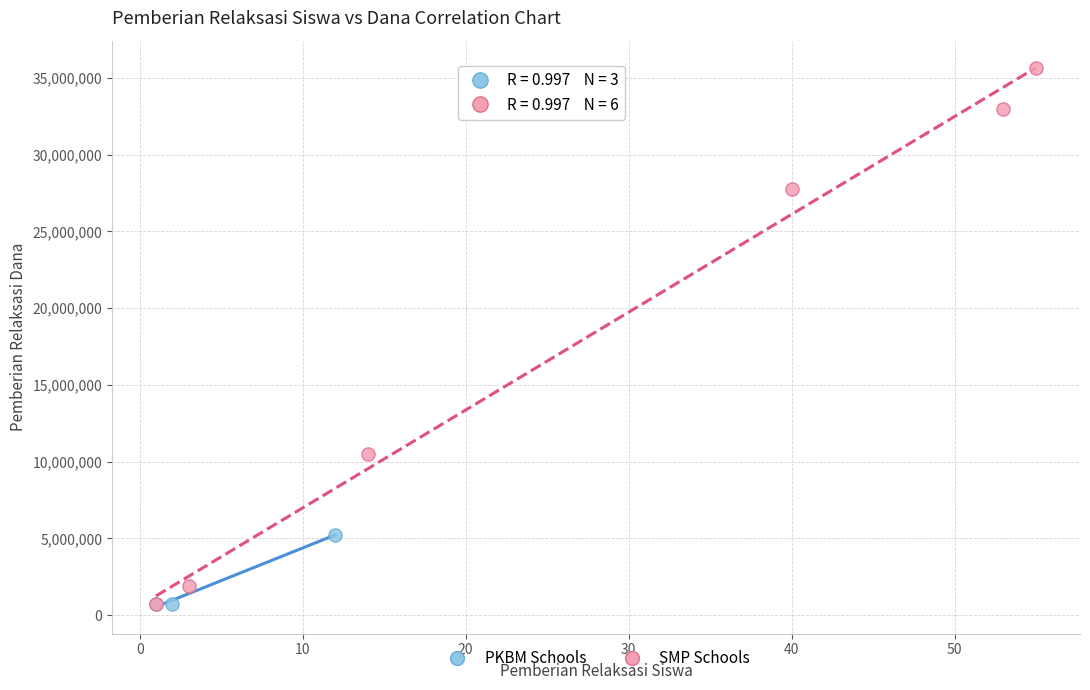

What are all the series names shown in the legend?

PKBM Schools, SMP Schools